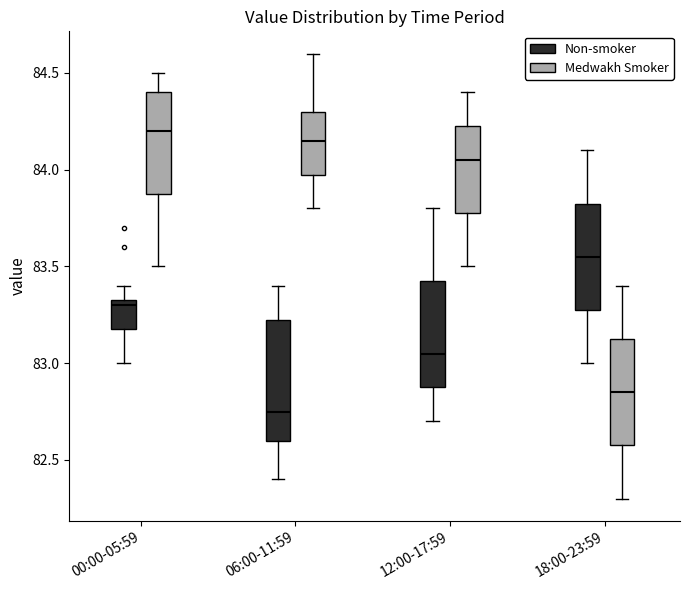

Which box has the lowest median line?

06:00-11:59 (Non-smoker)